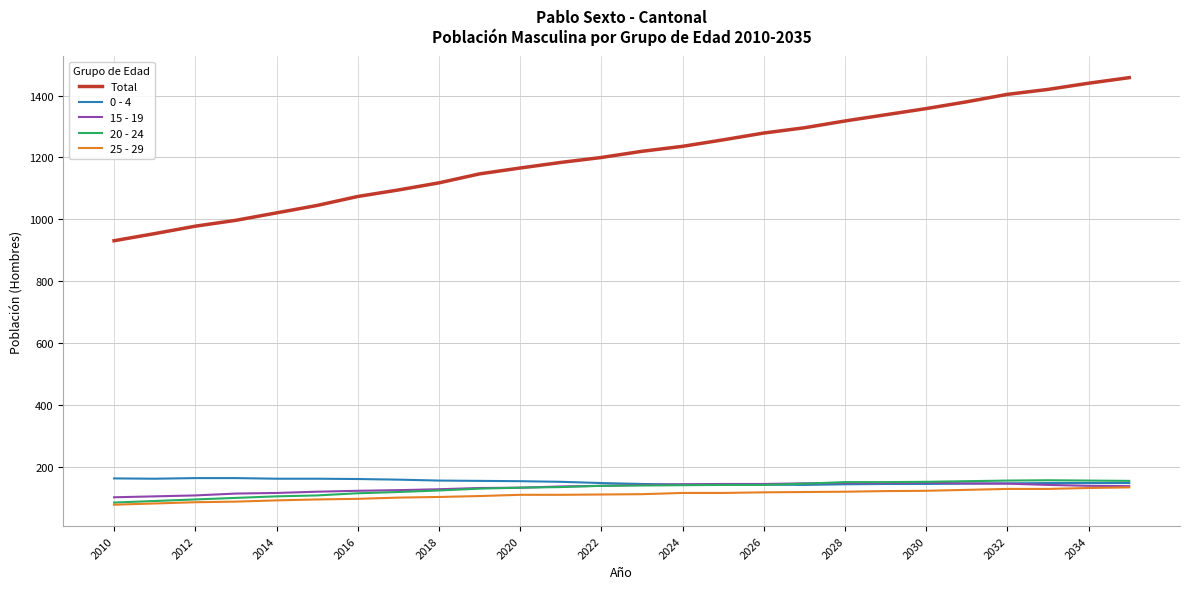

How many lines are shown in the chart?

5